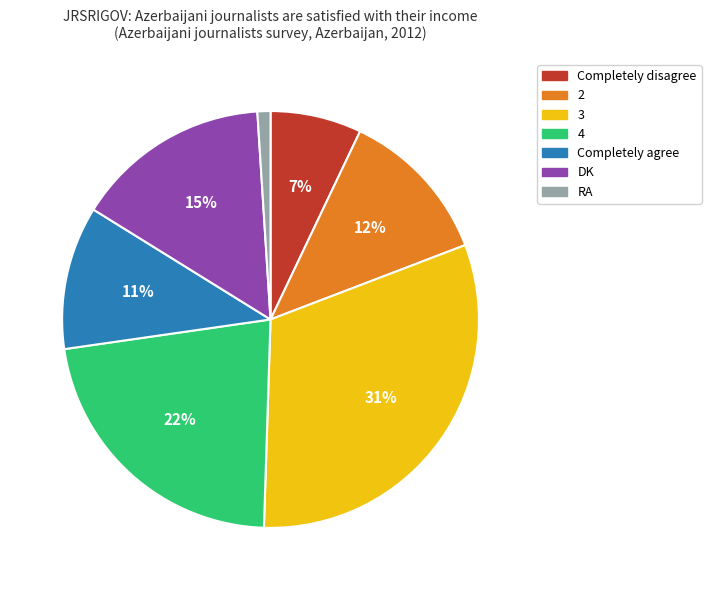

Which category has the biggest portion of the pie?

3